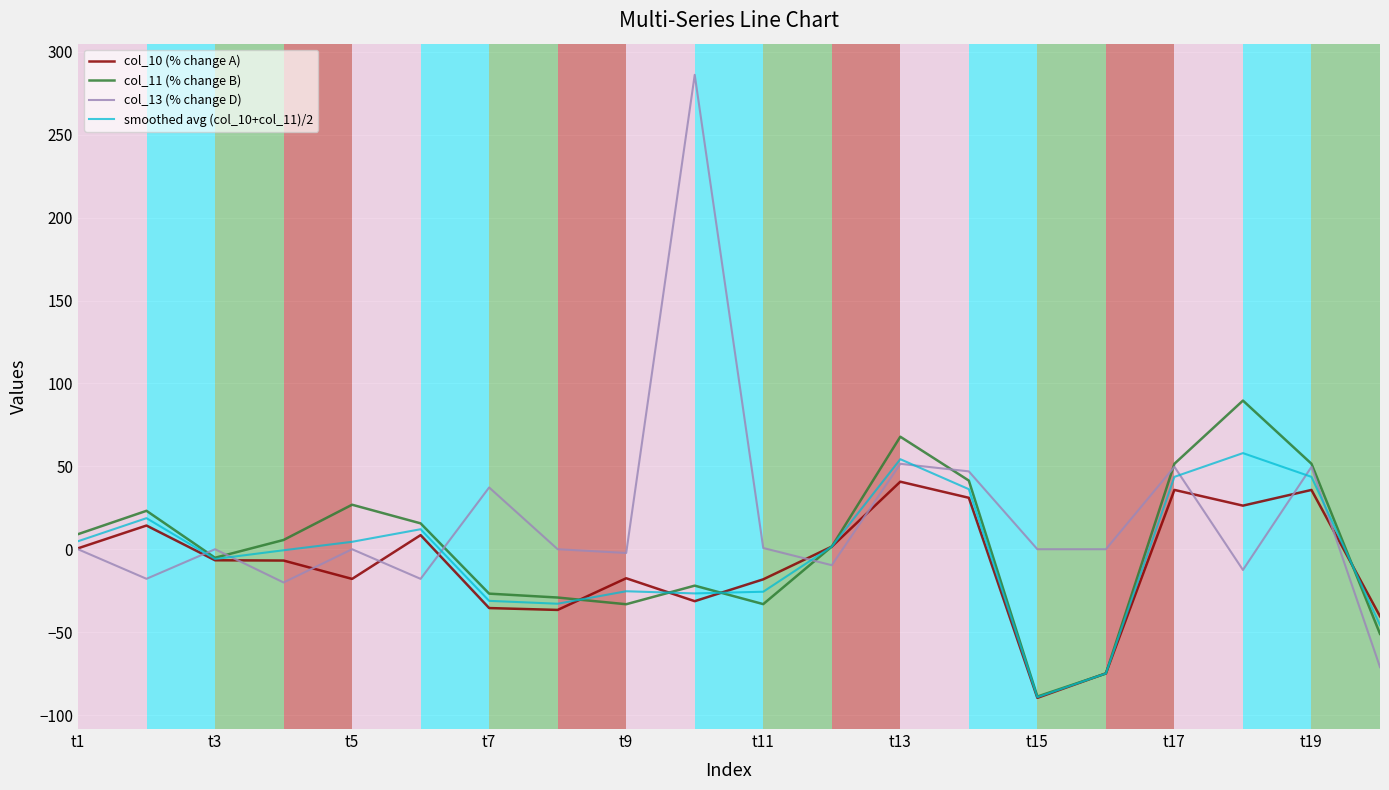

What is the minimum value for col_11 (% change B)?

-88.9